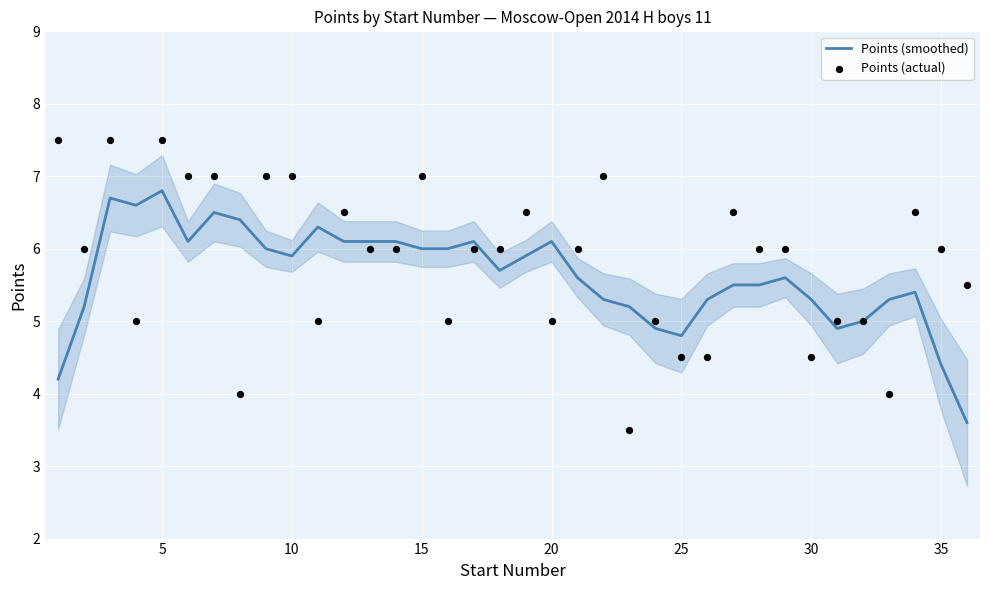

At how many categories does at least one series exceed 5?

32